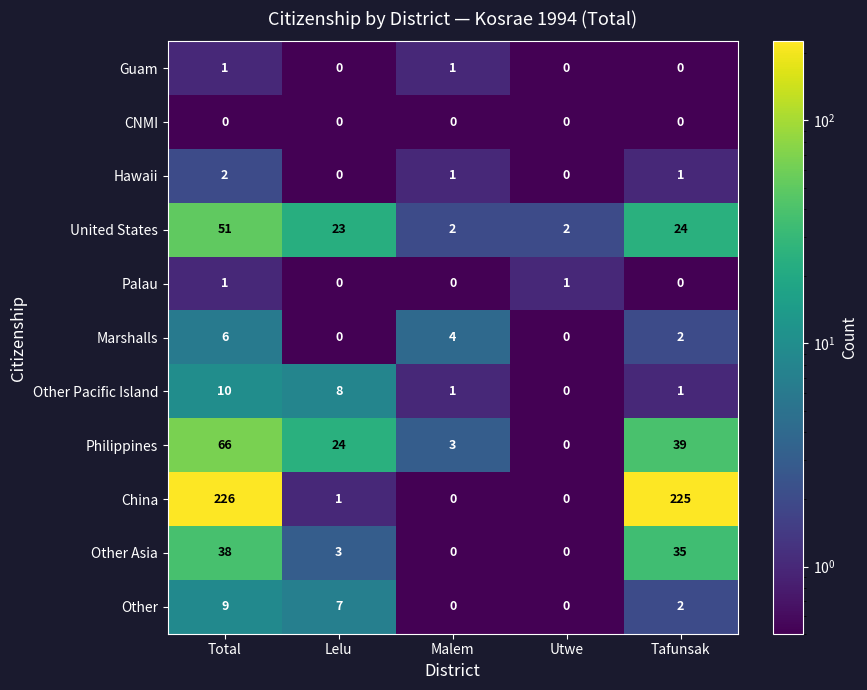

Which series has the largest range (max minus min)?

China